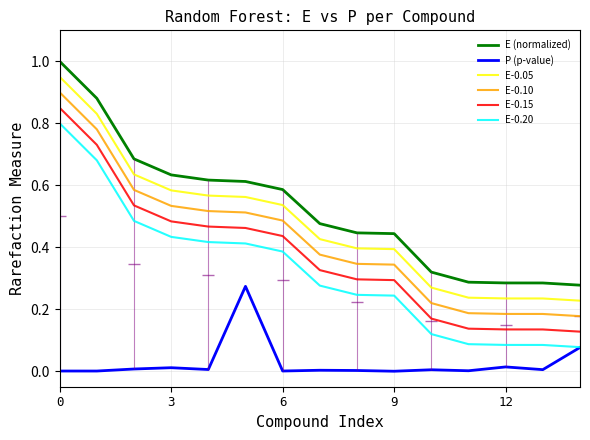

True or false: E-0.10 and E (normalized) cross at least once.

False